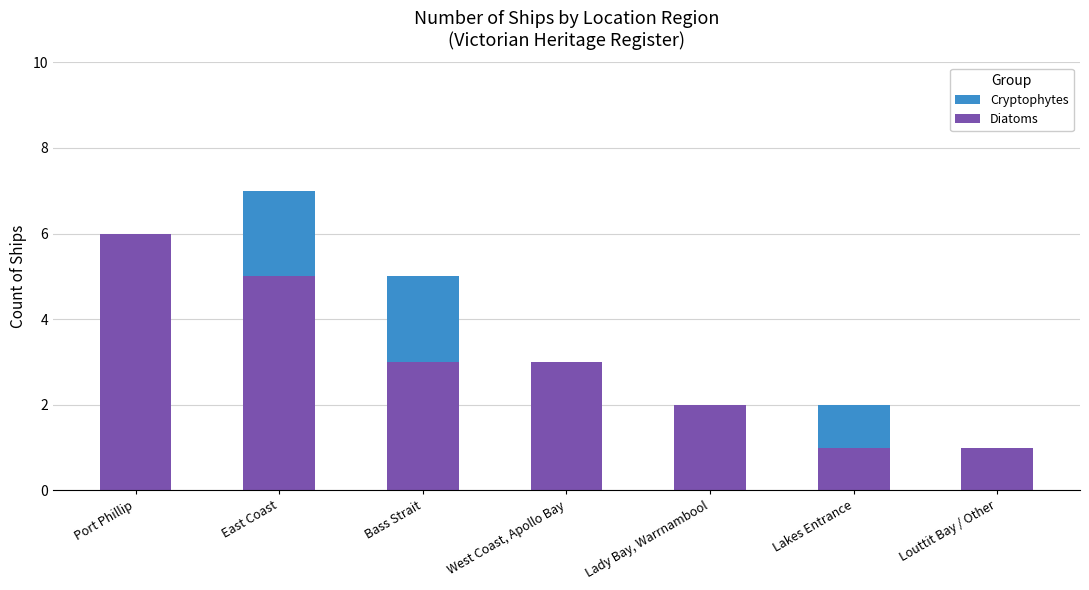

Which category has the highest value in the Diatoms series?

Port Phillip